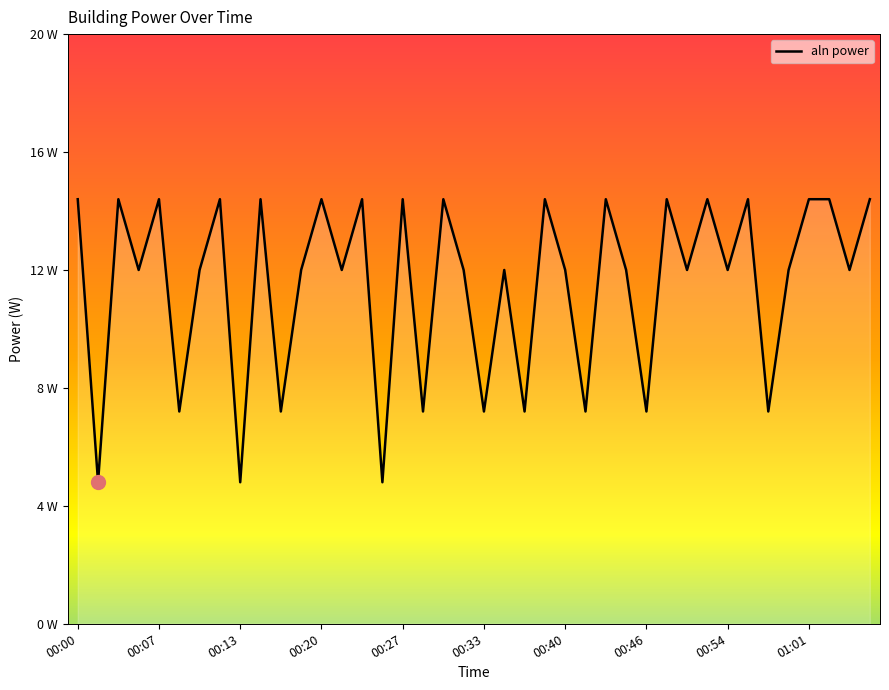

Reading left to right, extract all data points from this chart.

00:00=14.4	00:01=4.8	00:03=14.4	00:05=12.0	00:07=14.4	00:08=7.2	00:10=12.0	00:12=14.4	00:13=4.8	00:15=14.4	00:16=7.2	00:18=12.0	00:20=14.4	00:22=12.0	00:24=14.4	00:25=4.8	00:27=14.4	00:28=7.2	00:30=14.4	00:32=12.0	00:33=7.2	00:35=12.0	00:36=7.2	00:38=14.4	00:40=12.0	00:41=7.2	00:43=14.4	00:45=12.0	00:46=7.2	00:48=14.4	00:50=12.0	00:52=14.4	00:54=12.0	00:56=14.4	00:57=7.2	00:59=12.0	01:01=14.4	01:03=14.4	01:05=12.0	01:07=14.4